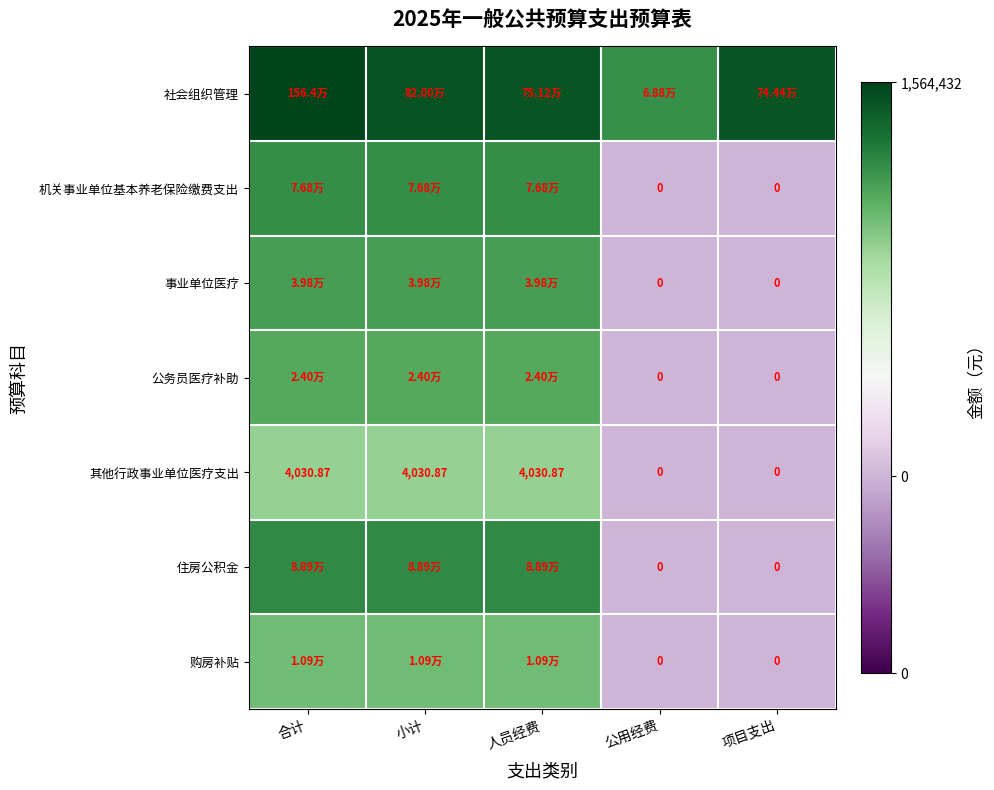

At which label does 住房公积金 first exceed 11?

合计